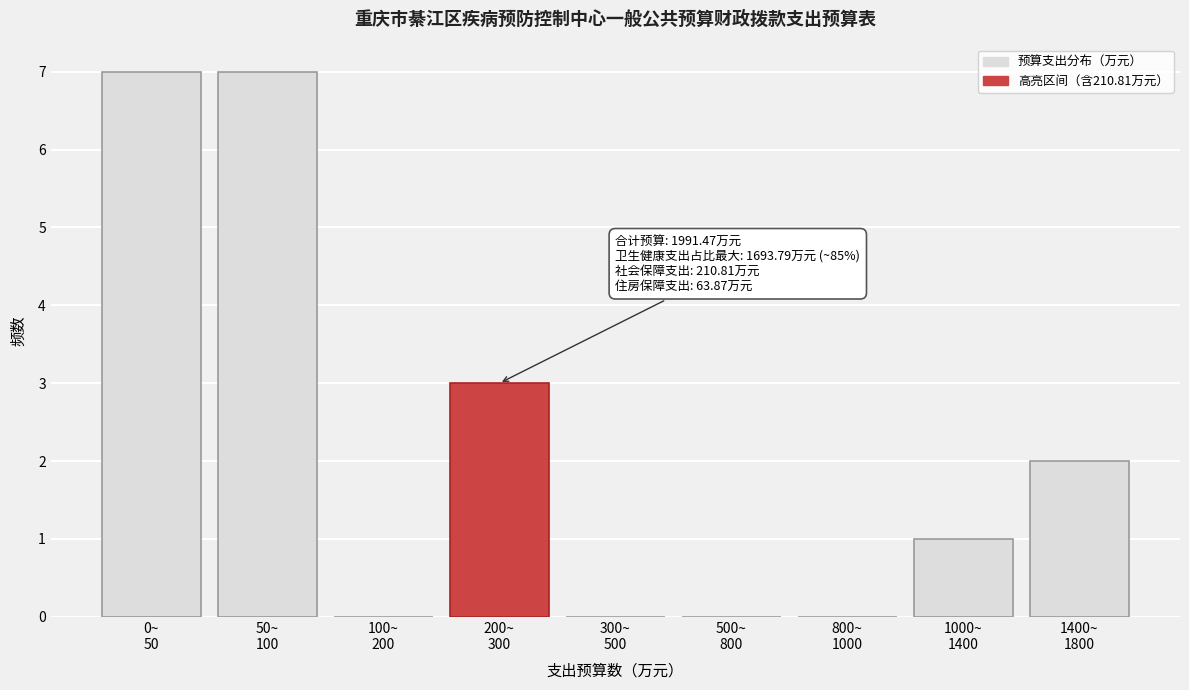

What is the maximum value shown in the chart?

7